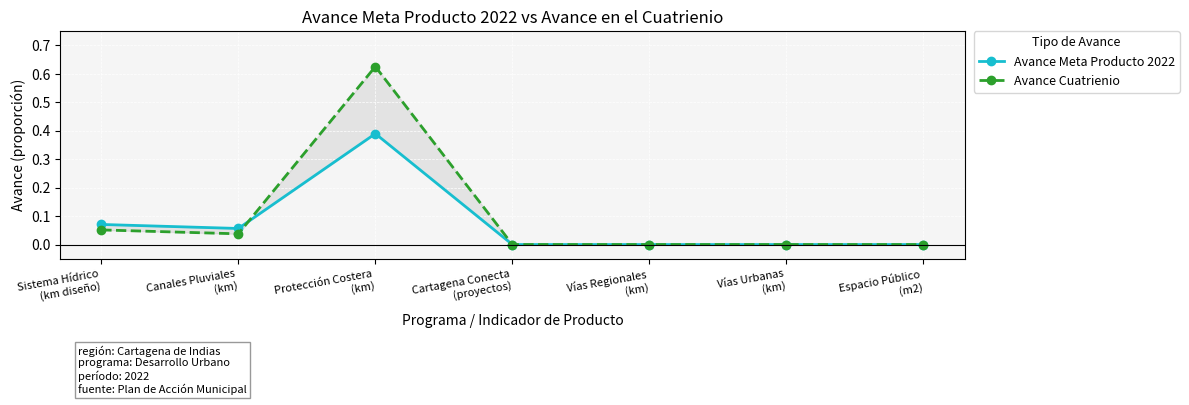

How many data points does each series have?

7